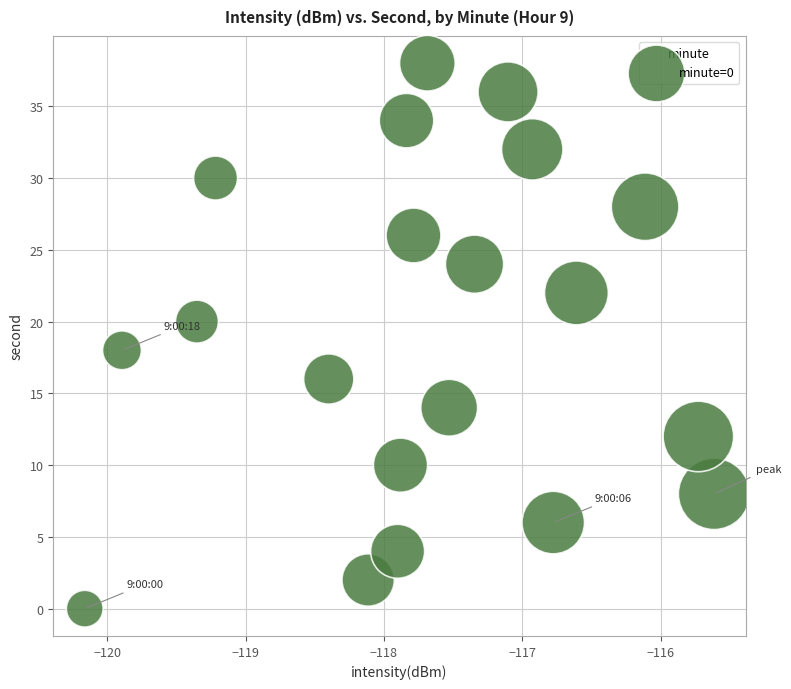

What is the range of Y values (max minus min)?

38